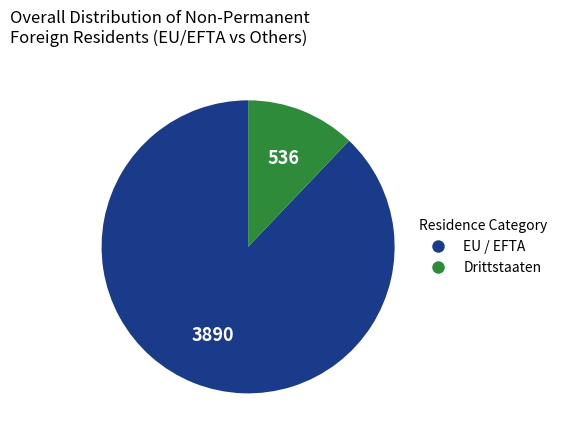

Do EU / EFTA and Drittstaaten together represent more than half of the pie?

Yes